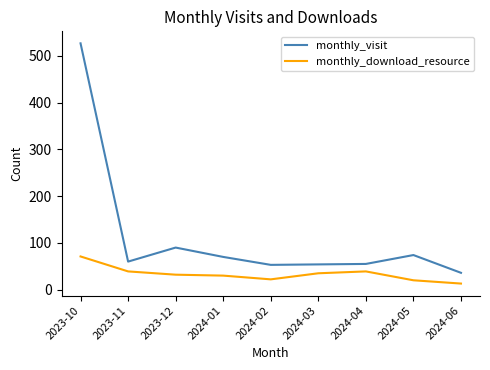

What is the minimum value shown in the chart?

13